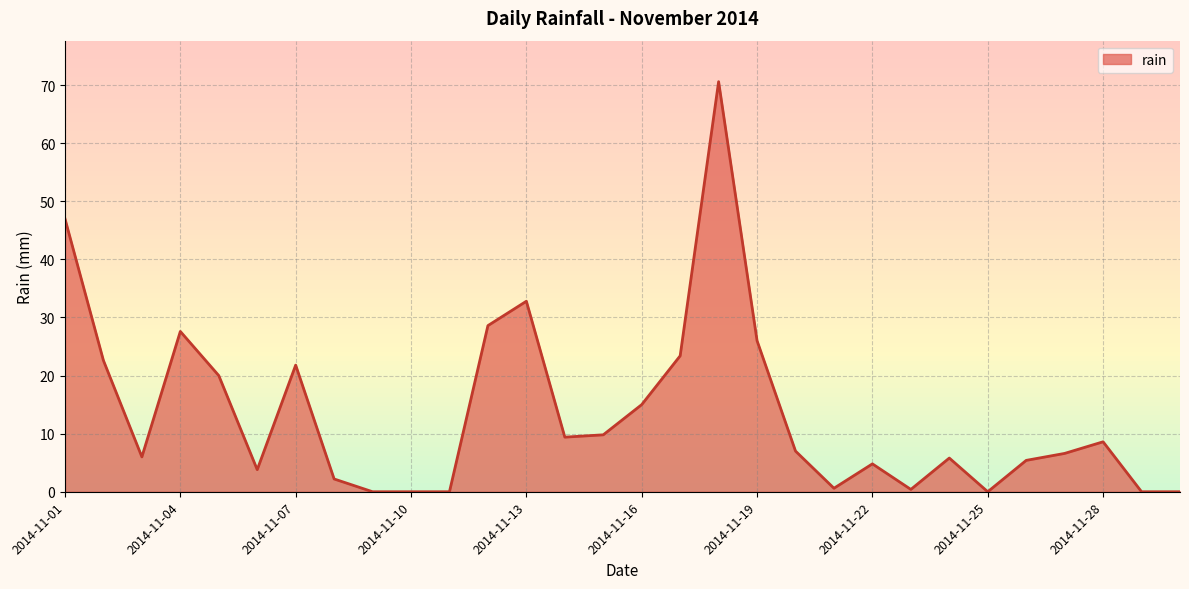

Reading left to right, what are all the values shown in this chart?

2014-11-01=47.0	2014-11-02=22.6	2014-11-03=6.0	2014-11-04=27.6	2014-11-05=20.0	2014-11-06=3.8	2014-11-07=21.8	2014-11-08=2.2	2014-11-09=0.0	2014-11-10=0.0	2014-11-11=0.0	2014-11-12=28.6	2014-11-13=32.8	2014-11-14=9.4	2014-11-15=9.8	2014-11-16=15.0	2014-11-17=23.4	2014-11-18=70.6	2014-11-19=26.0	2014-11-20=7.0	2014-11-21=0.6	2014-11-22=4.8	2014-11-23=0.4	2014-11-24=5.8	2014-11-25=0.0	2014-11-26=5.4	2014-11-27=6.6	2014-11-28=8.6	2014-11-29=0.0	2014-11-30=0.0